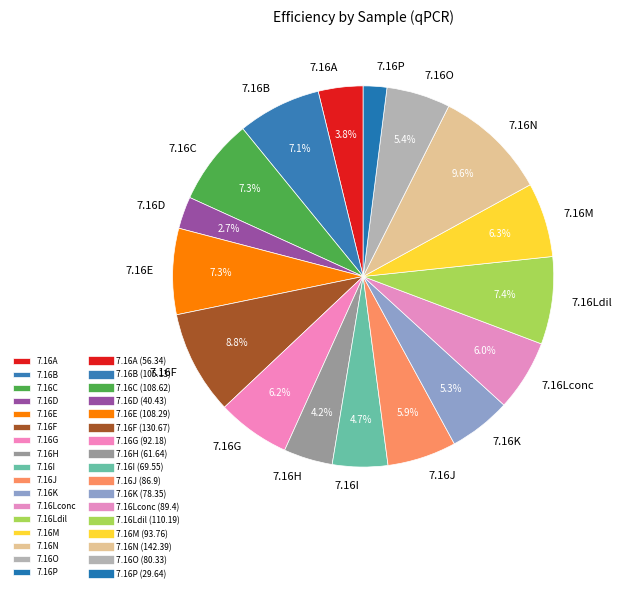

To the nearest percent, what portion does 7.16Ldil represent?

7%